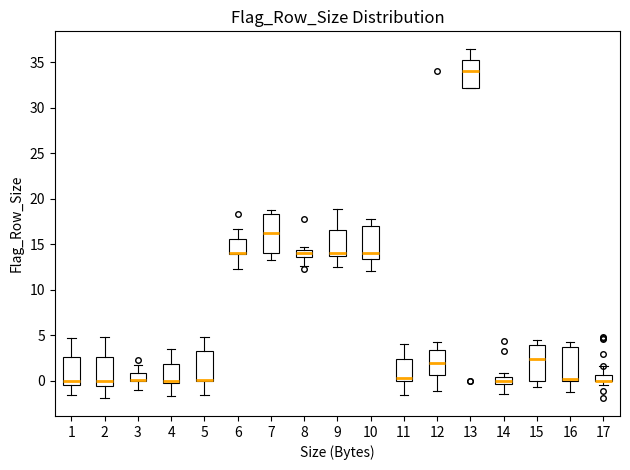

Where is the lower edge of the box at x = 14 on the y-axis? The values are not printed on the chart, so give them approximately, as read against the axis.

-0.5